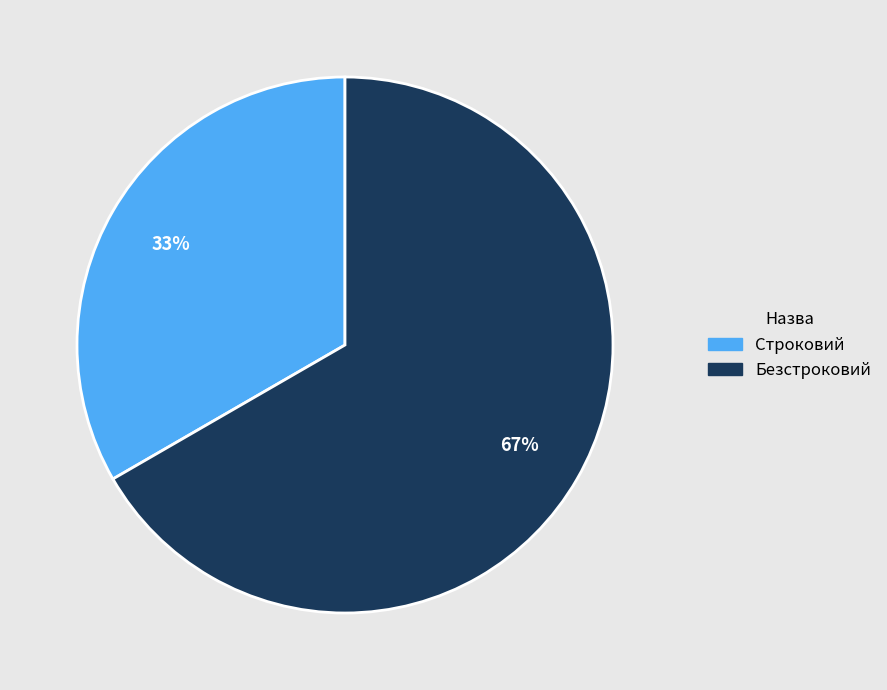

True or false: Строковий accounts for 24% of the total.

False